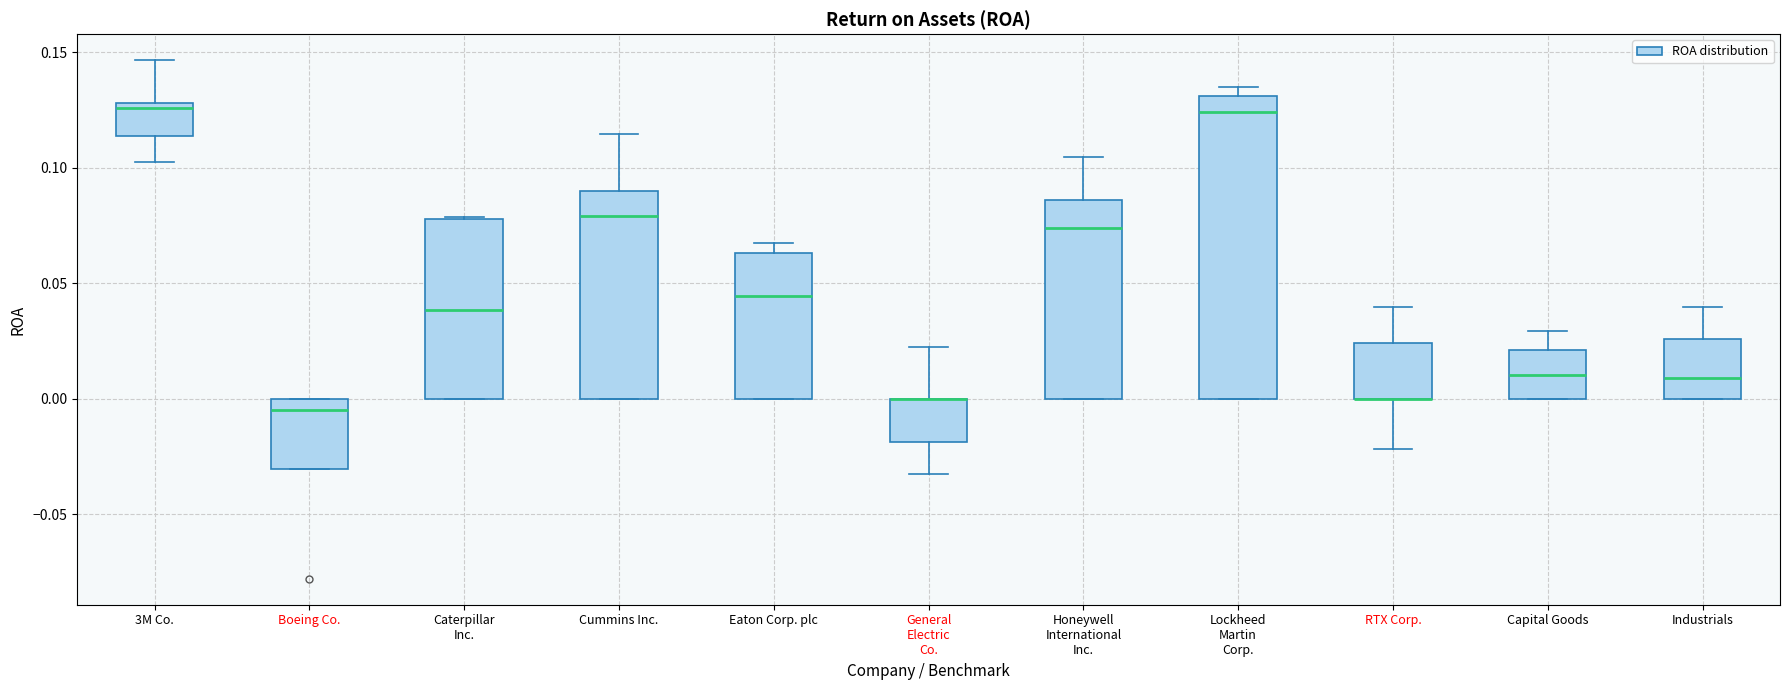

Comparing the boxes themselves (not the whiskers), which one is the tallest?

Lockheed Martin Corp.